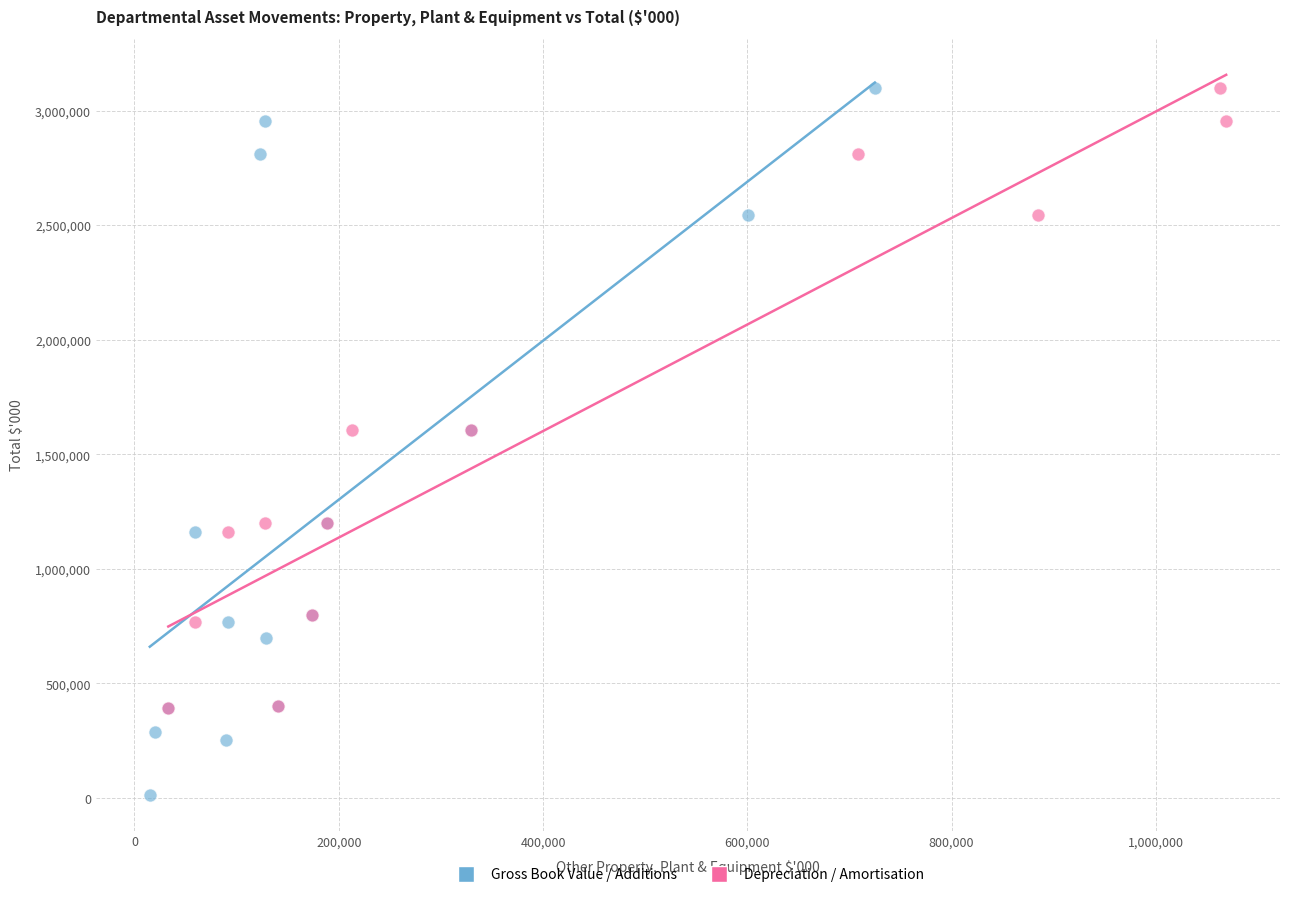

Which series contains the lowest Y value?

Gross Book Value / Additions